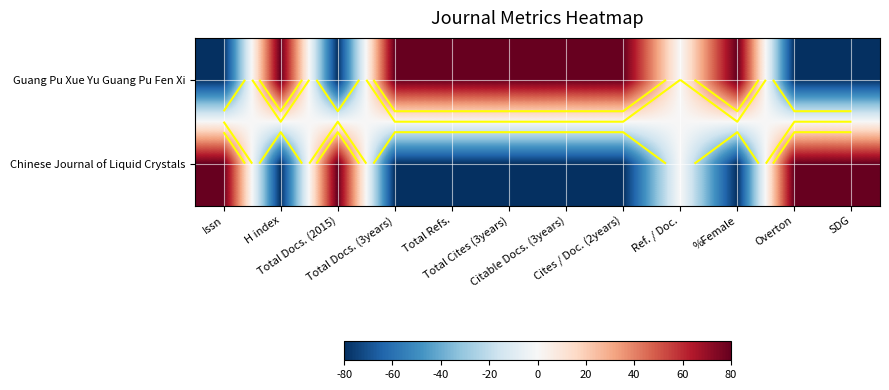

True or false: Guang Pu Xue Yu Guang Pu Fen Xi has a value of -46 at Issn.

False